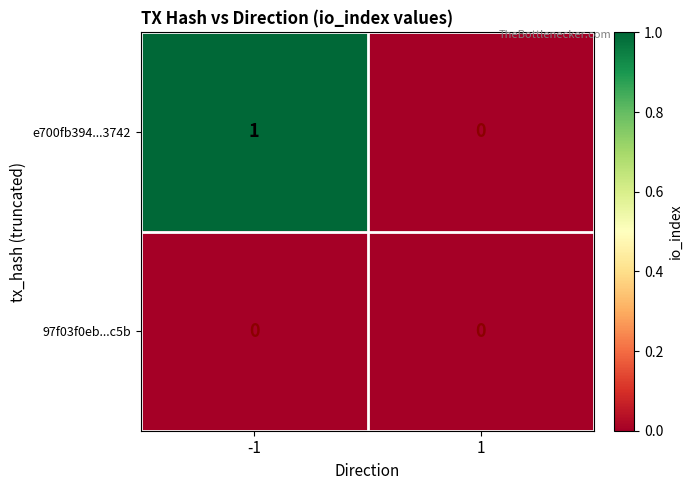

True or false: e700fb394...3742 has a value of 0 at 1.

True